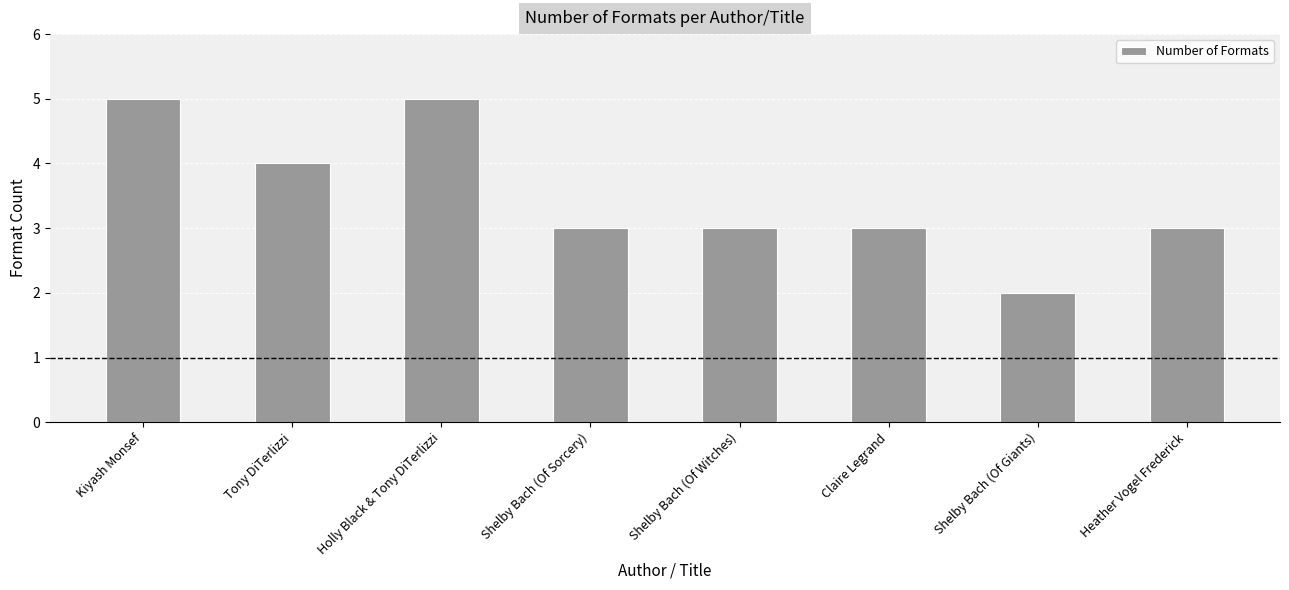

Reading right to left, transcribe all the data shown in this chart.

Heather Vogel Frederick=3	Shelby Bach (Of Giants)=2	Claire Legrand=3	Shelby Bach (Of Witches)=3	Shelby Bach (Of Sorcery)=3	Holly Black & Tony DiTerlizzi=5	Tony DiTerlizzi=4	Kiyash Monsef=5